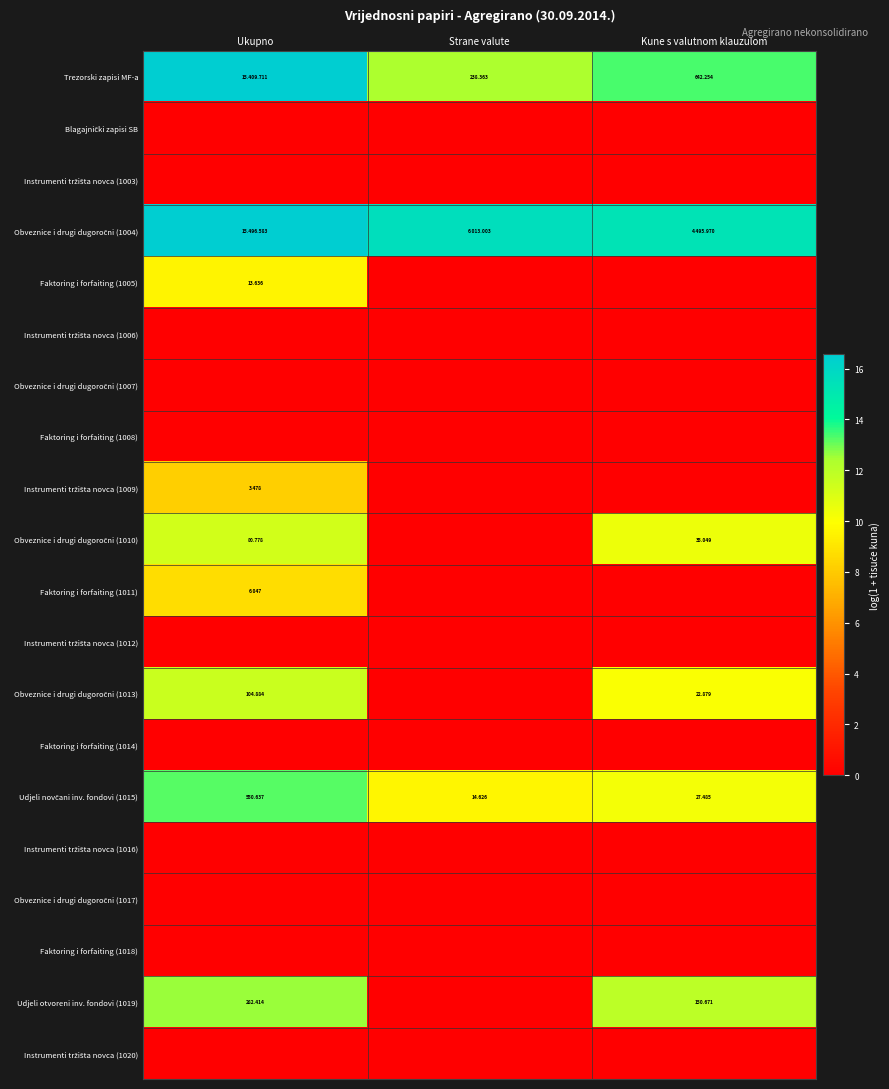

Rank the categories by Instrumenti tržišta novca (1016) value from lowest to highest.

Ukupno, Strane valute, Kune s valutnom klauzulom